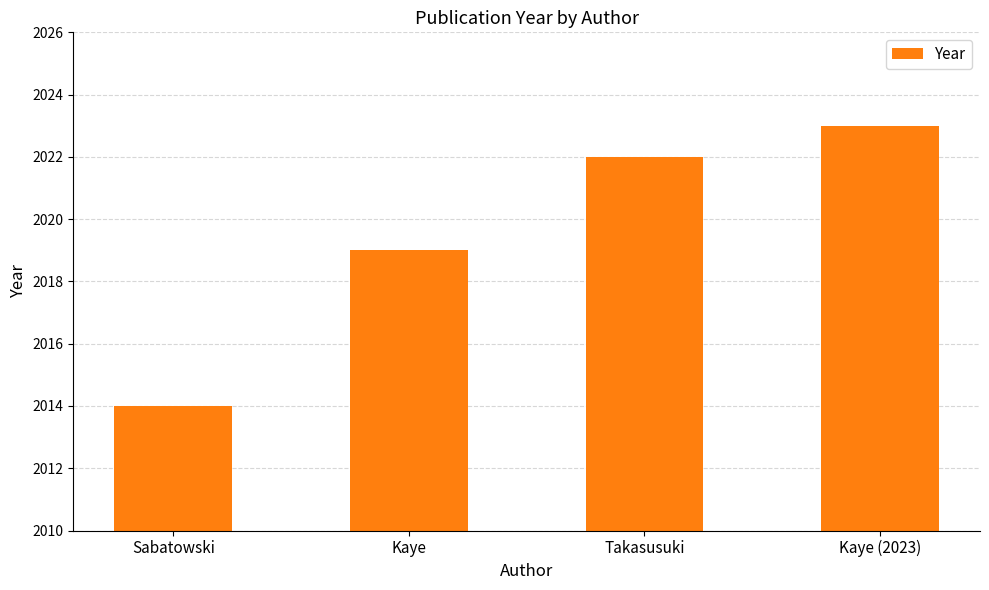

Between Sabatowski and Kaye, which is larger?

Kaye